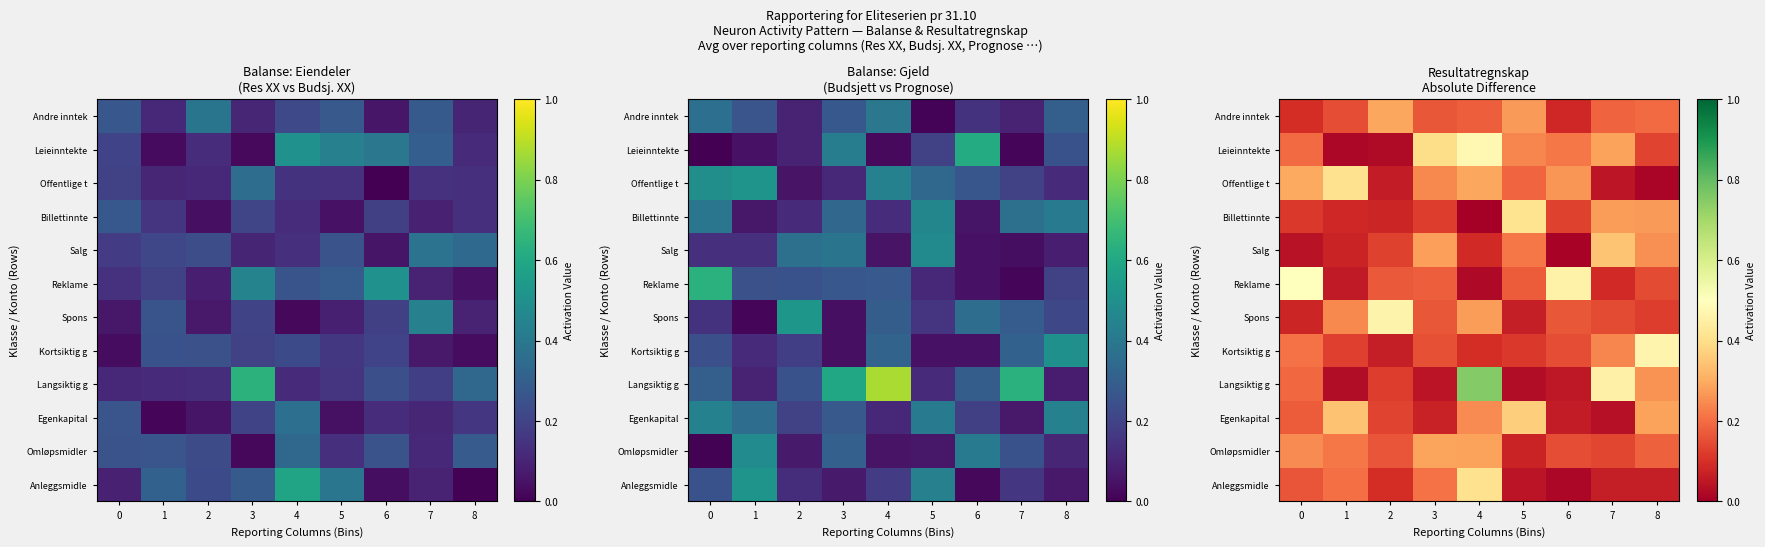

At which label is Anleggsmidle closest to 0?

6